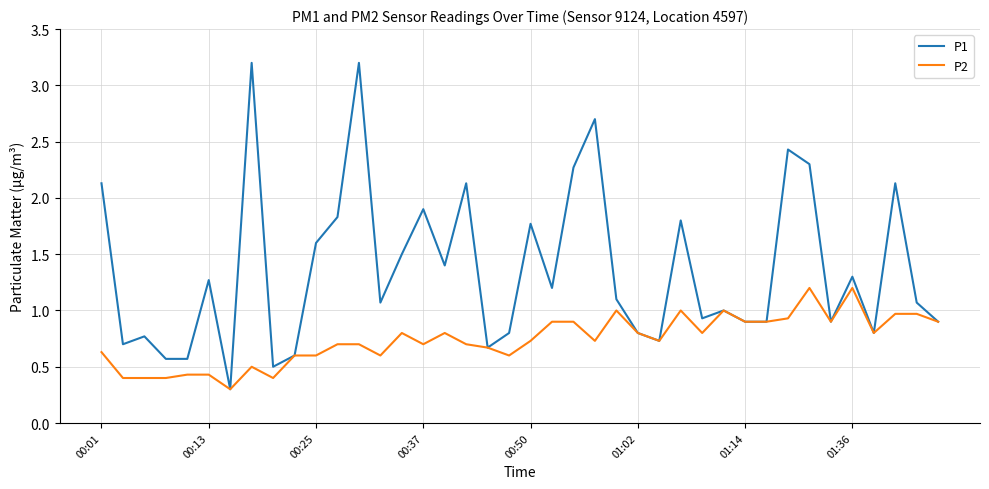

What are all the series names shown in the legend?

P1, P2